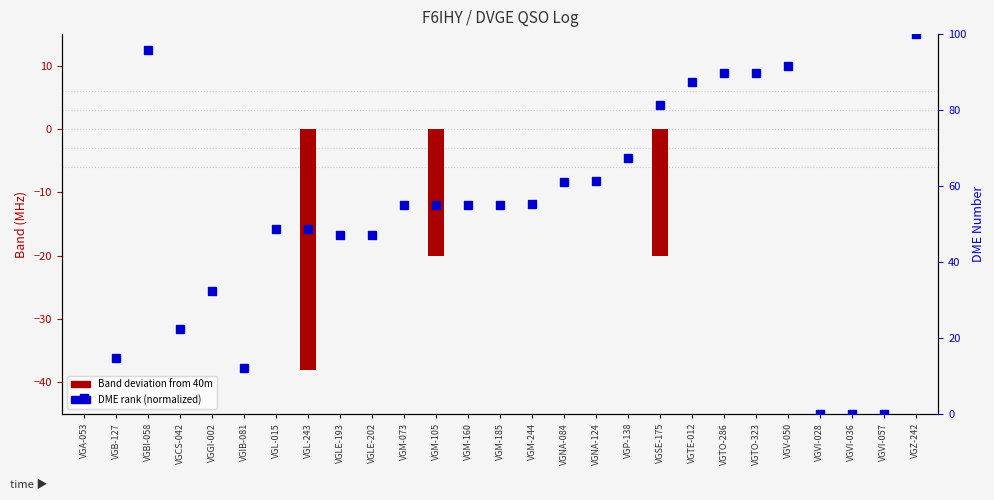

Which series contains the lowest Y value?

Band deviation from 40m